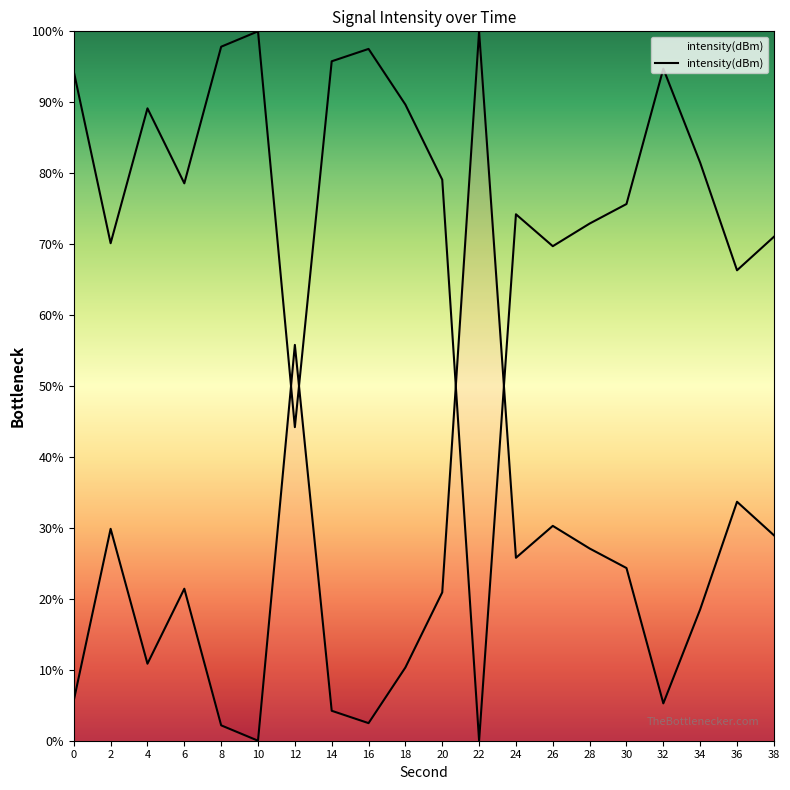

What is the sum of the values at 20 and 30?

45.3